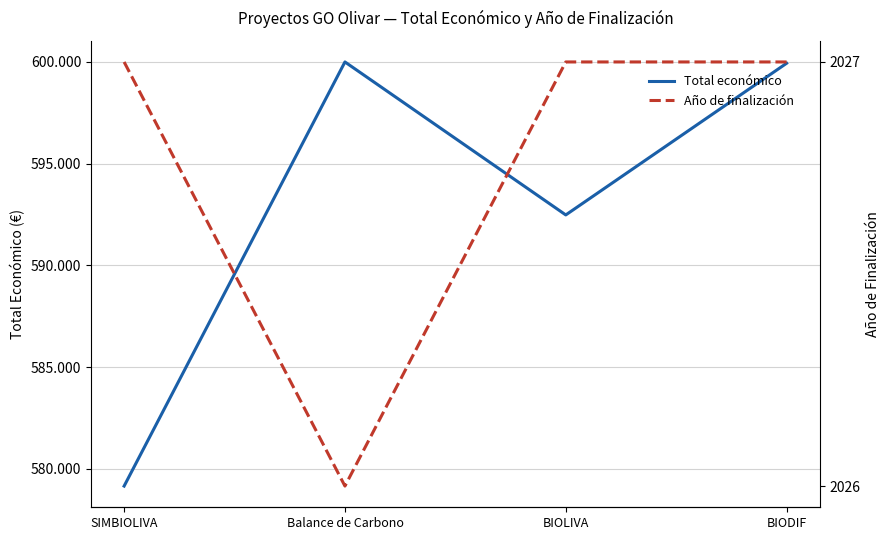

What are all the series names shown in the legend?

Total económico, Año de finalización